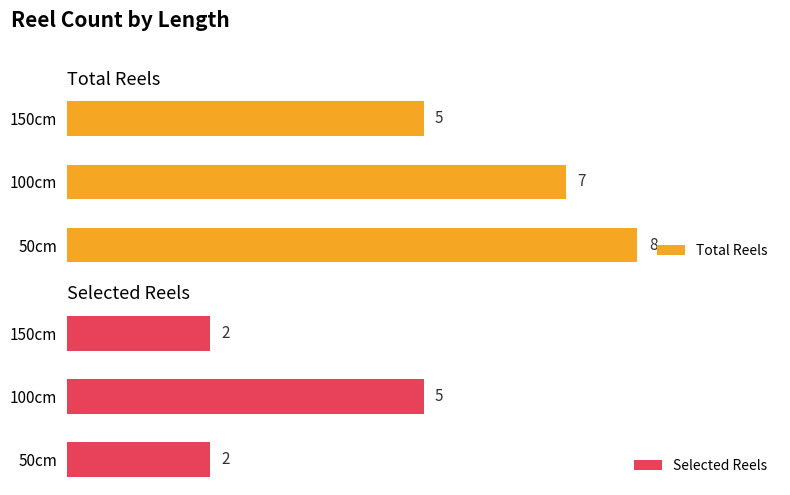

Which category has the highest value in the Selected Reels series?

100cm